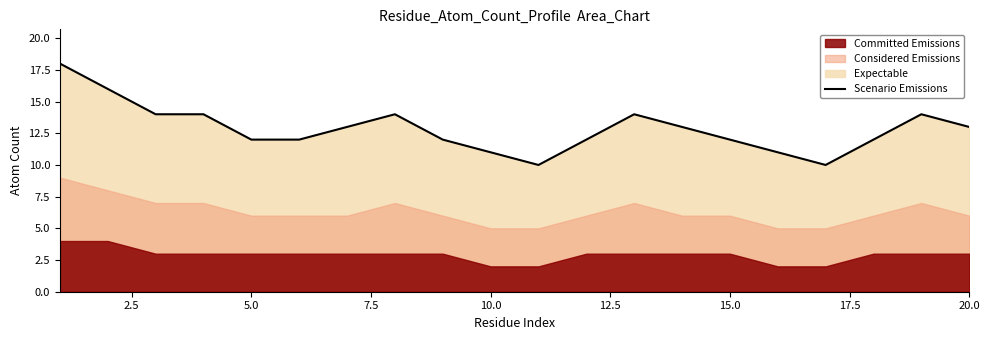

What is the lowest value of the Scenario Emissions series?

10